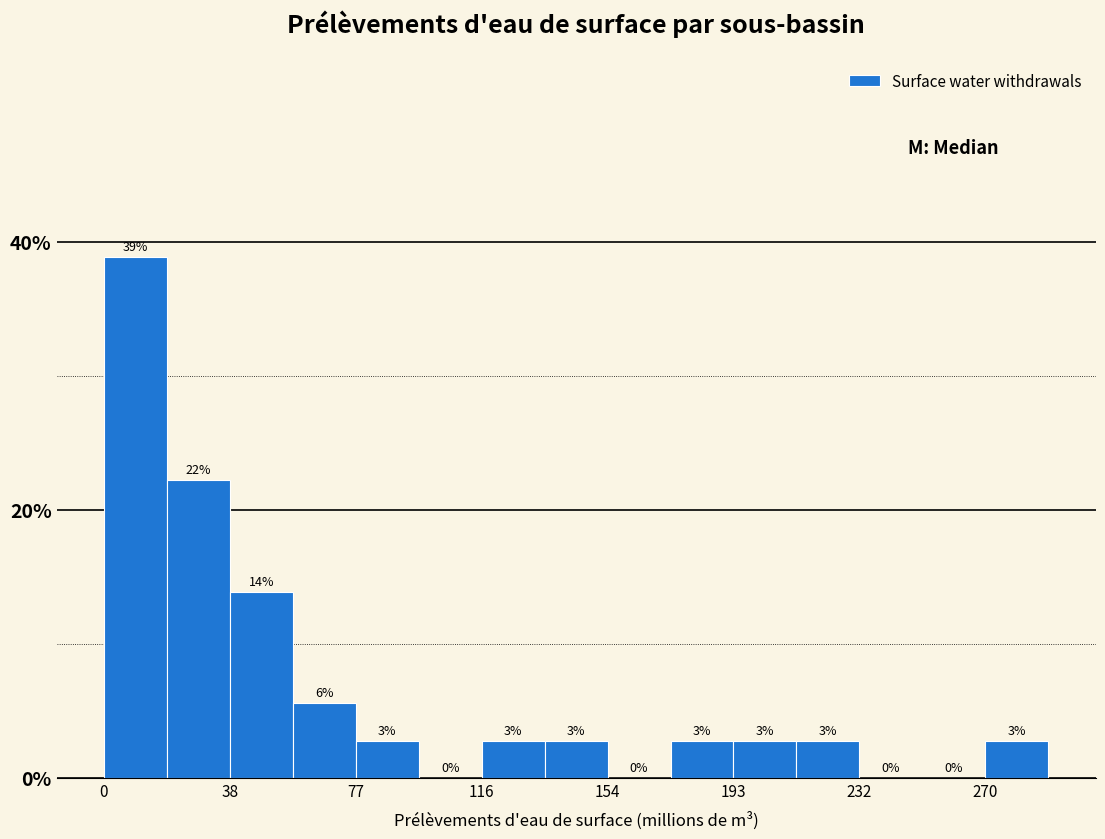

Around what value on the x-axis is the tallest bar? Give the approximate position of its centre, as read against the axis.

10